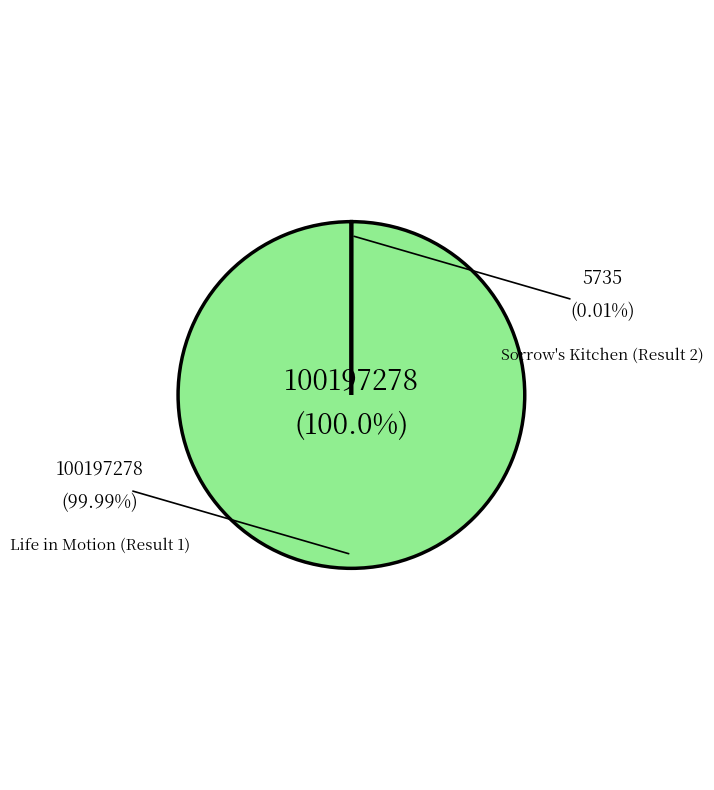

Does any single category account for the majority?

Yes